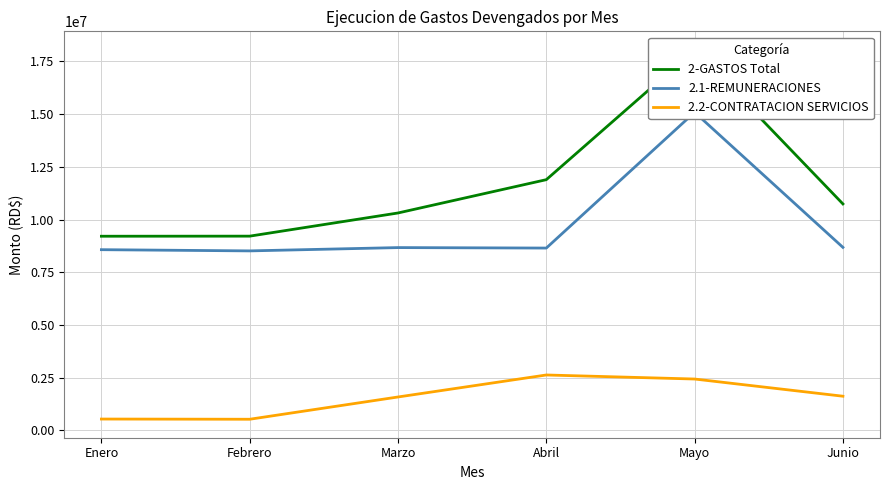

Is it true that 2.1-REMUNERACIONES equals 13210627.3 at Abril?

False